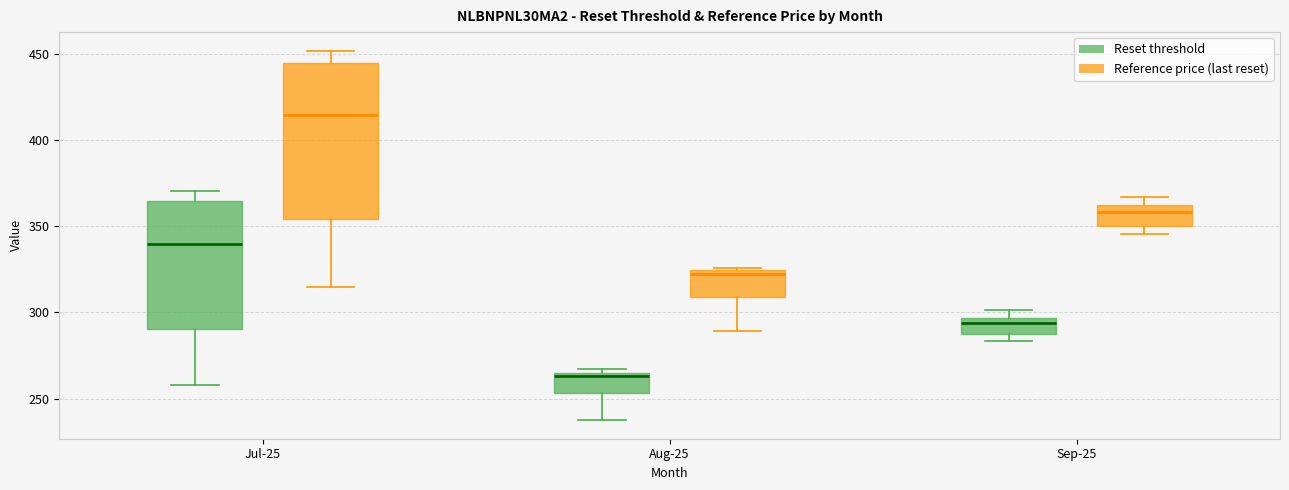

Reading left to right, transcribe this box plot: for each box, give where its median line is, the range the box spans, and where its two whiskers end, as read against the y-axis. The values are not printed on the chart, so give them approximately, as read against the axis.

Jul-25 (Reset threshold): median 340, box 290 to 365, whiskers 260 to 370
Jul-25 (Reference price (last reset)): median 415, box 355 to 445, whiskers 315 to 450
Aug-25 (Reset threshold): median 265 (just below the box's upper edge), box 255 to 265, whiskers 235 to 265 (just above the box's upper edge)
Aug-25 (Reference price (last reset)): median 325 (just below the box's upper edge), box 310 to 325, whiskers 290 to 325
Sep-25 (Reset threshold): median 295 (just below the box's upper edge), box 285 to 295, whiskers 285 (just below the box's lower edge) to 300
Sep-25 (Reference price (last reset)): median 360 (just below the box's upper edge), box 350 to 360, whiskers 345 to 365